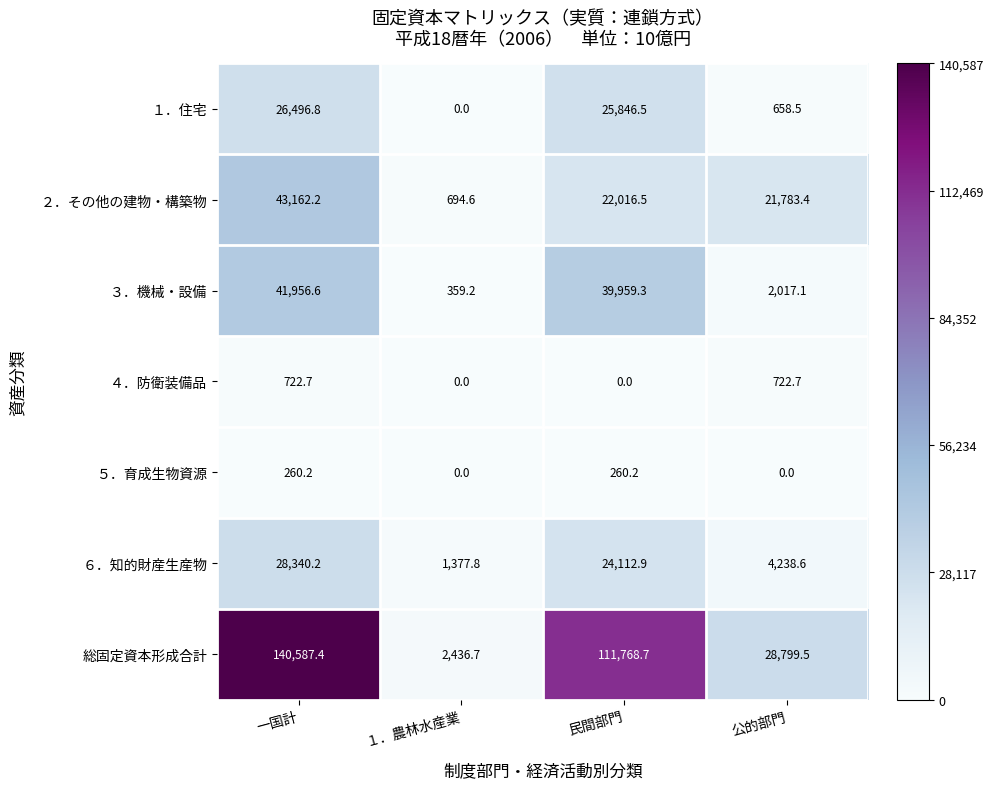

How many data points in ４．防衛装備品 are above 722?

2